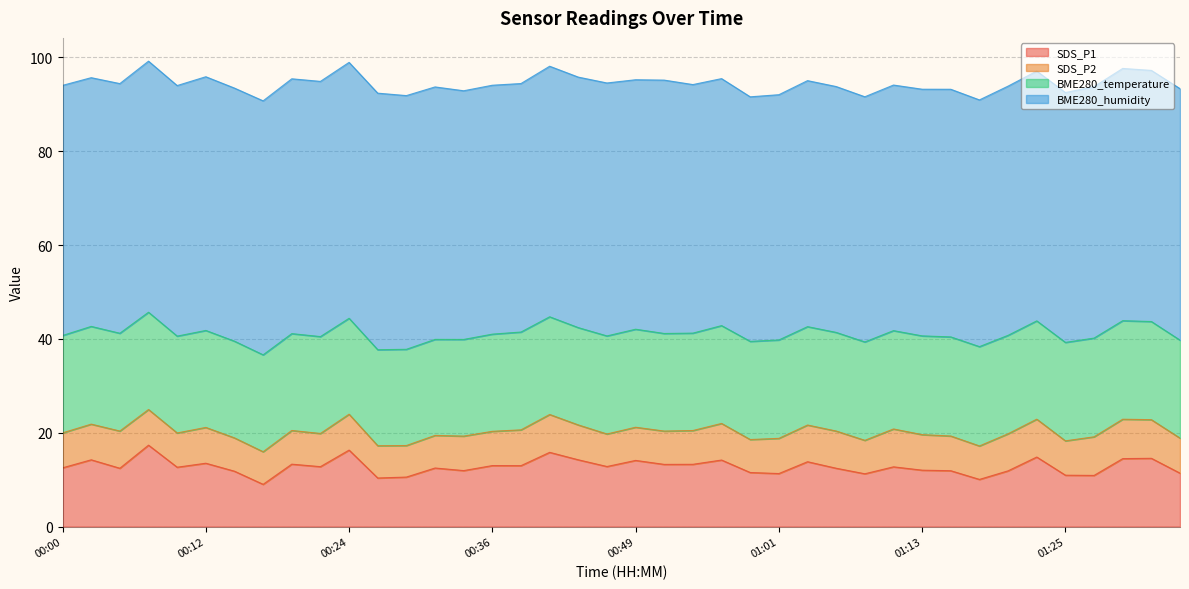

What is the total value across all series at 00:12?

95.9